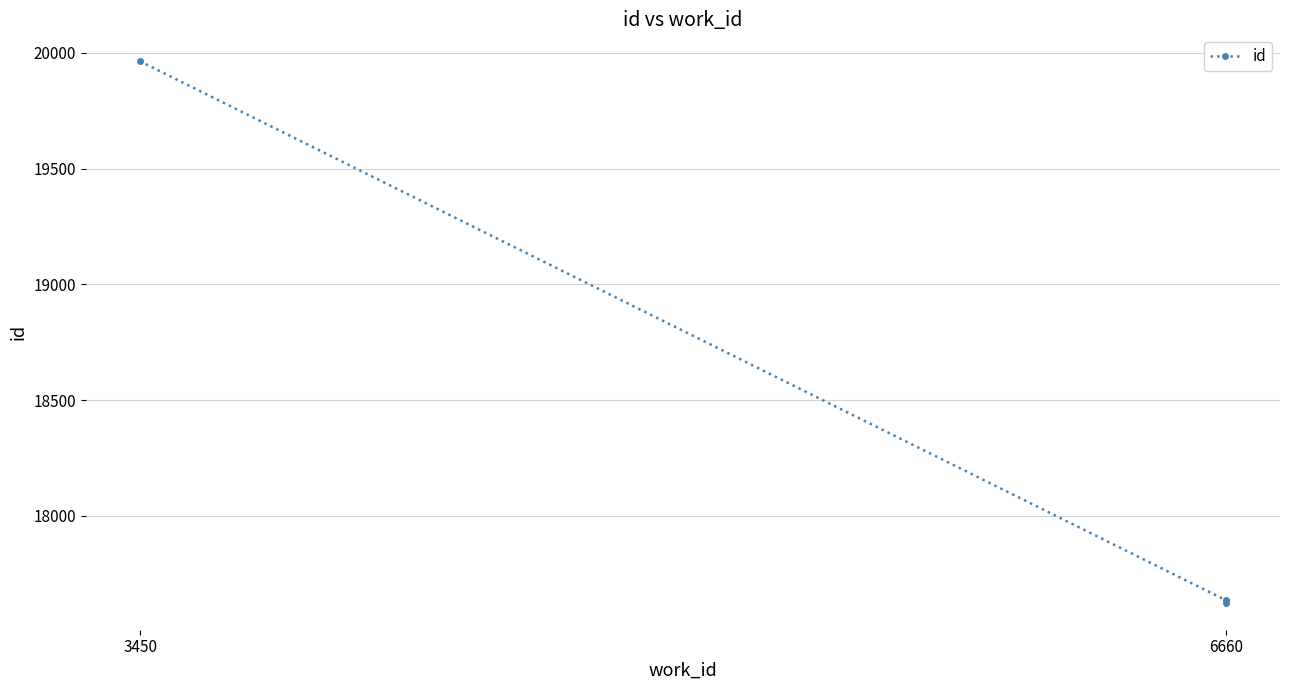

The chart shows a value of 31252 at 6660. True or false?

False